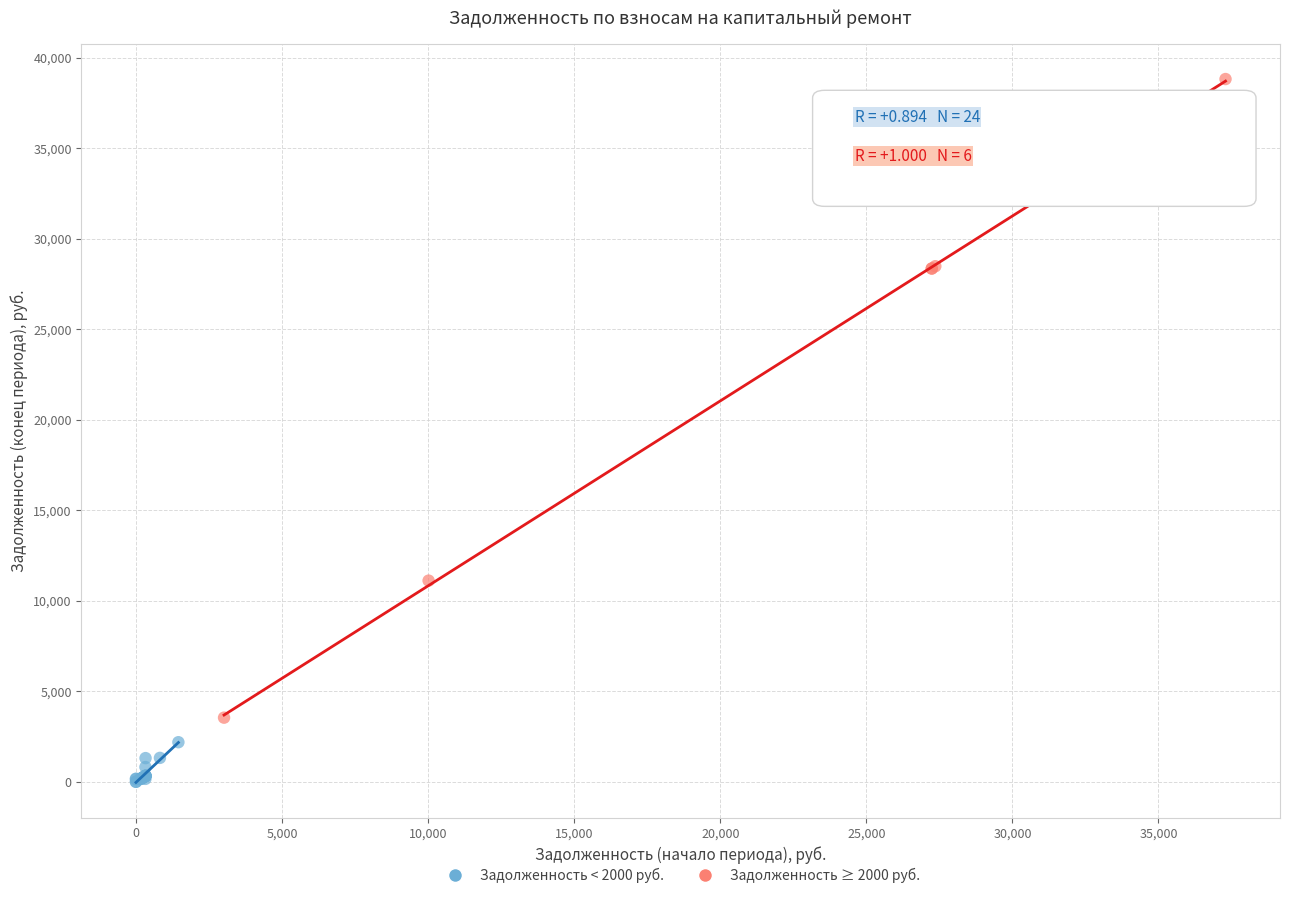

Which series contains the highest Y value?

Задолженность ≥ 2000 руб.